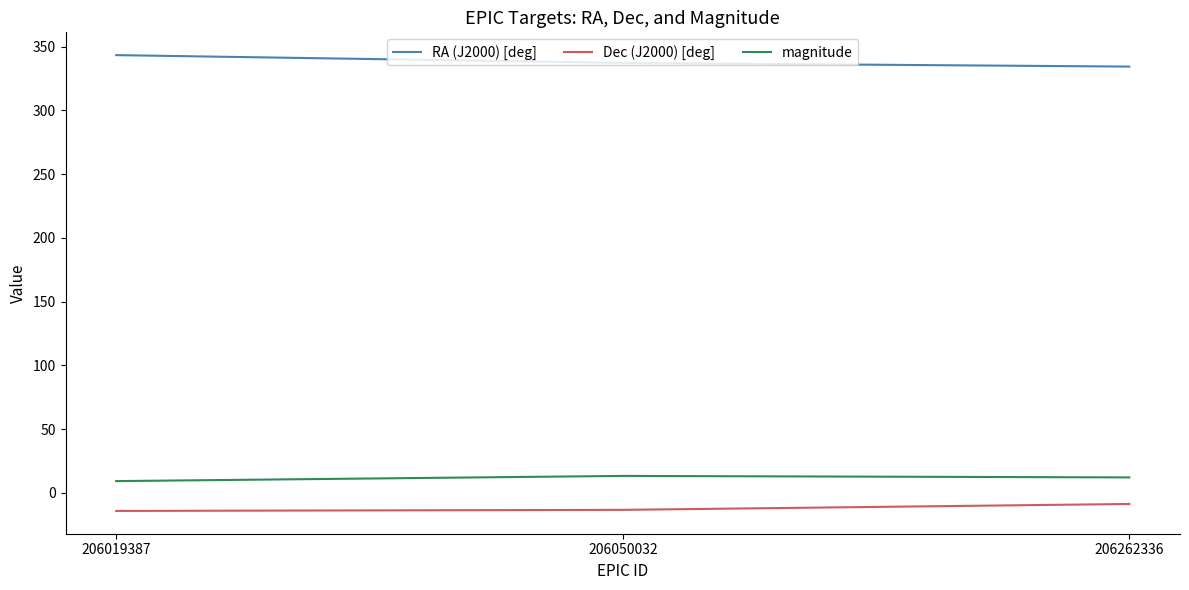

Is it true that RA (J2000) [deg] equals 343.3 at 206019387?

True